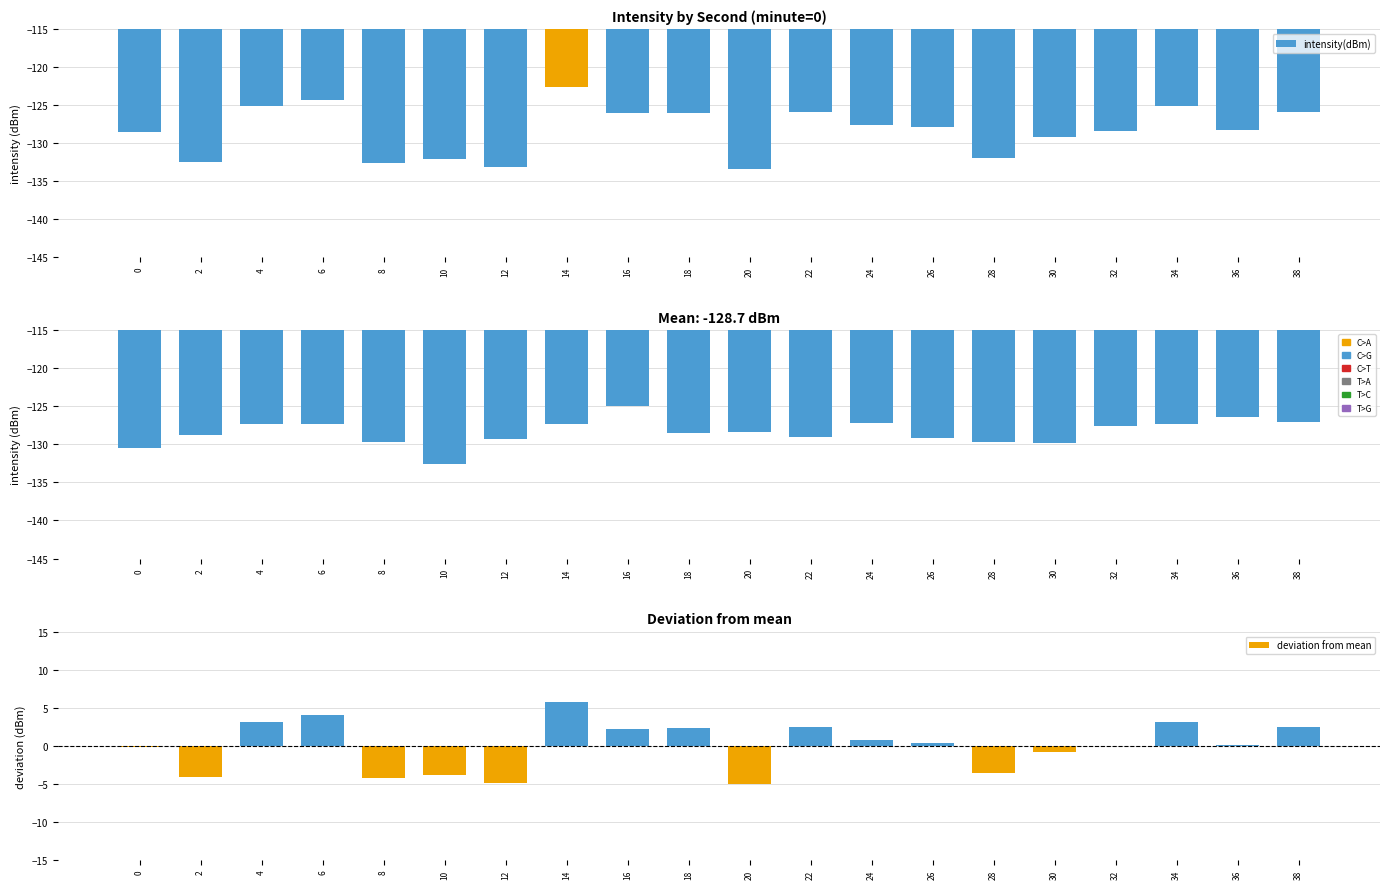

Reading left to right, list all the values displayed in this chart.

intensity(dBm): 0=-128.5	2=-132.5	4=-125.2	6=-124.3	8=-132.6	10=-132.1	12=-133.2	14=-122.6	16=-126.1	18=-126.0	20=-133.4	22=-125.9	24=-127.6	26=-127.9	28=-131.9	30=-129.2	32=-128.4	34=-125.2	36=-128.3	38=-125.9
smoothed intensity(dBm): 0=-130.5	2=-128.7	4=-127.3	6=-127.4	8=-129.7	10=-132.6	12=-129.3	14=-127.3	16=-124.9	18=-128.5	20=-128.4	22=-129.0	24=-127.2	26=-129.2	28=-129.7	30=-129.9	32=-127.6	34=-127.3	36=-126.5	38=-127.1
deviation from mean: 0=-0.2	2=-4.1	4=3.2	6=4.0	8=-4.3	10=-3.8	12=-4.9	14=5.7	16=2.3	18=2.4	20=-5.0	22=2.5	24=0.7	26=0.4	28=-3.6	30=-0.9	32=-0.1	34=3.2	36=0.1	38=2.5